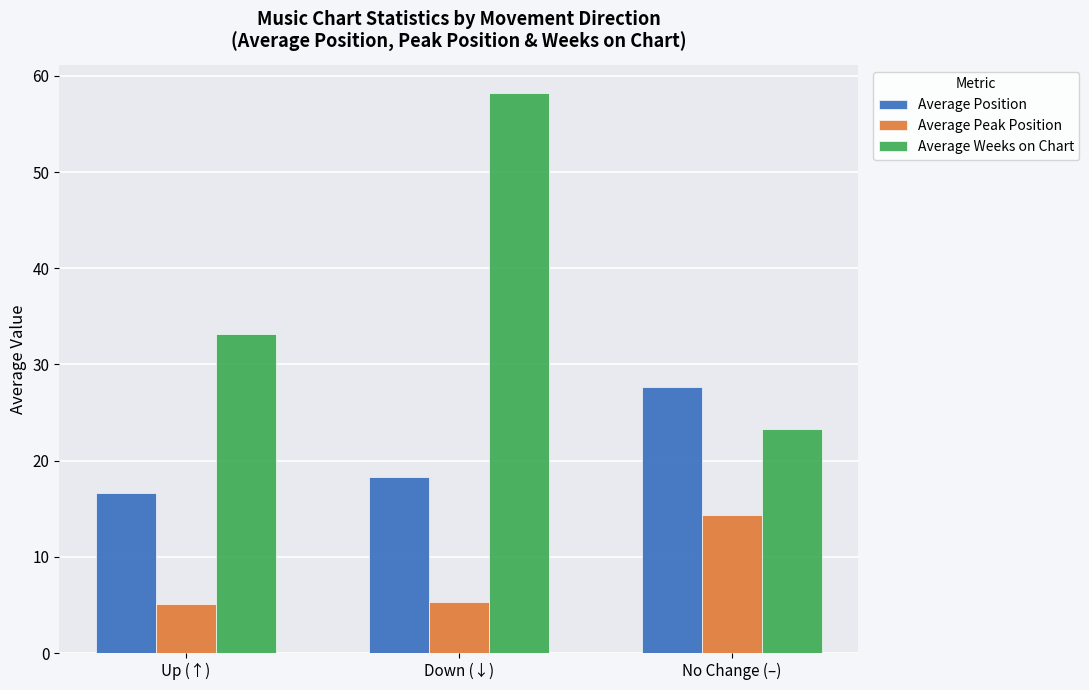

Which series has the largest range (max minus min)?

Average Weeks on Chart